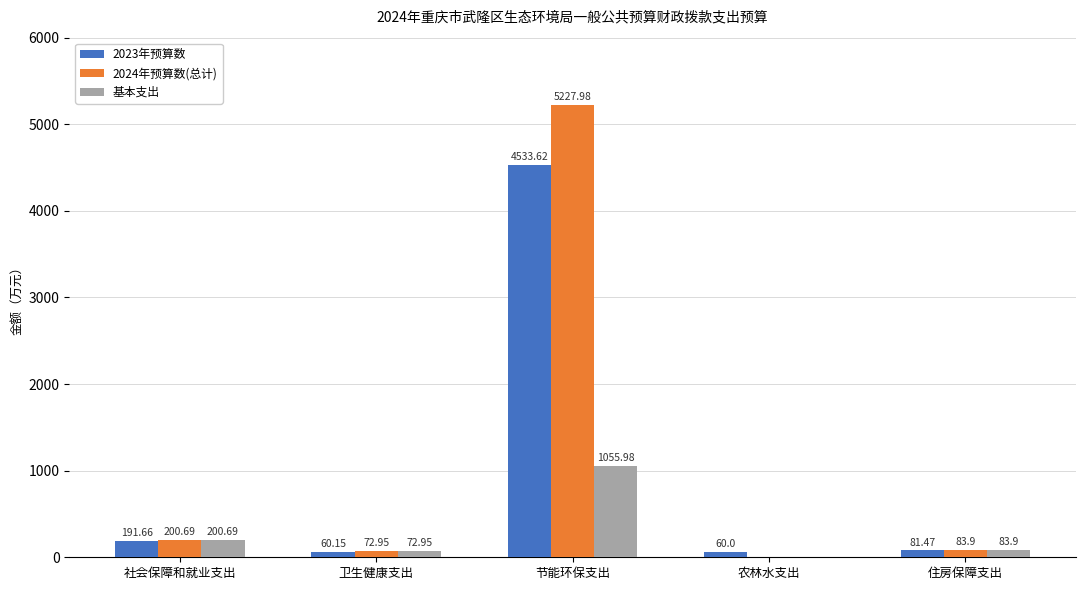

Is the value of 基本支出 at 社会保障和就业支出 greater than the value of 2024年预算数(总计) at 农林水支出?

Yes